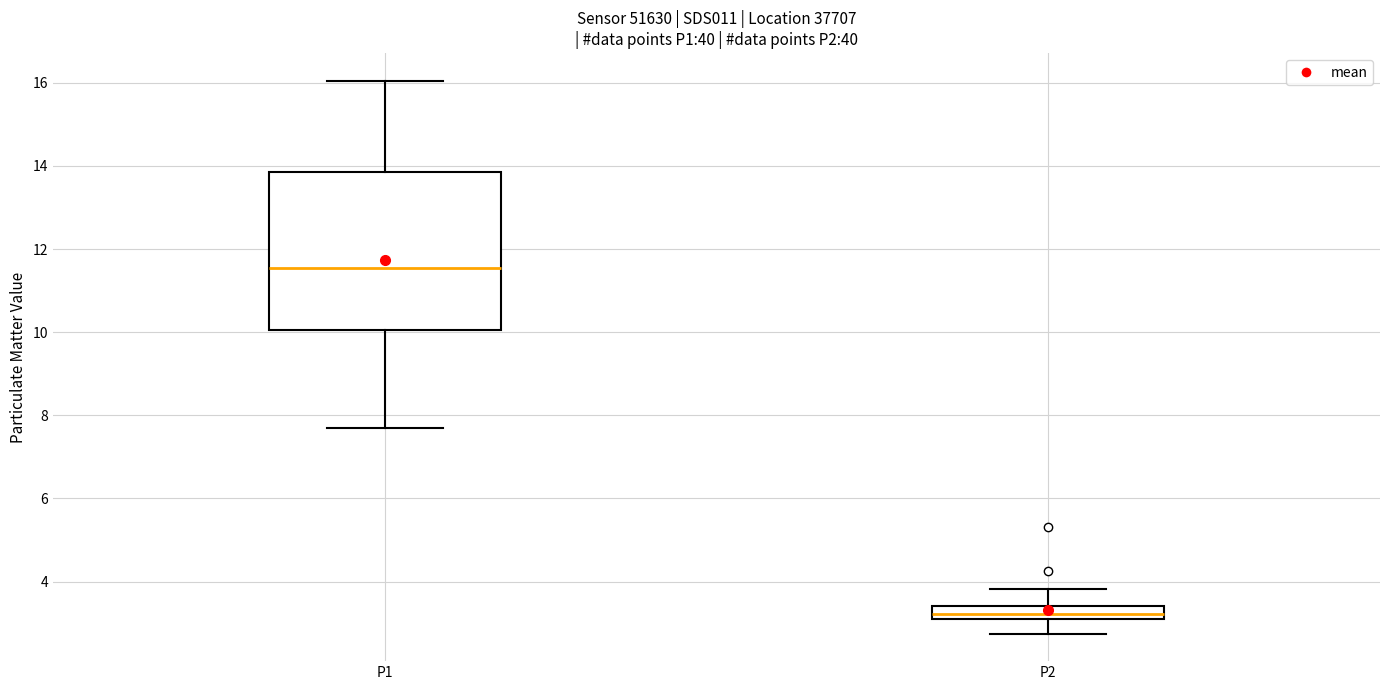

Reading left to right, read every box against the y-axis: the position of its median line, the range the box covers, and the ends of its whiskers. The values are not printed on the chart, so give them approximately, as read against the axis.

P1: median 11.6, box 10.0 to 13.8, whiskers 7.8 to 16.0
P2: median 3.2, box 3.0 to 3.4, whiskers 2.8 to 3.8